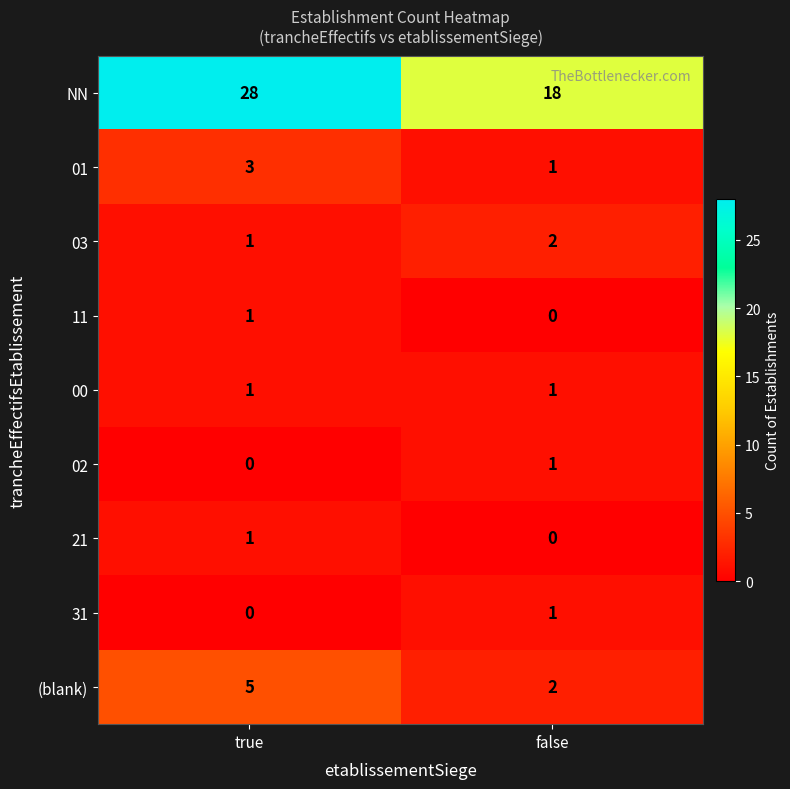

Reading left to right, extract all data points from this chart.

NN: 28	18
01: 3	1
03: 1	2
11: 1	0
00: 1	1
02: 0	1
21: 1	0
31: 0	1
(blank): 5	2